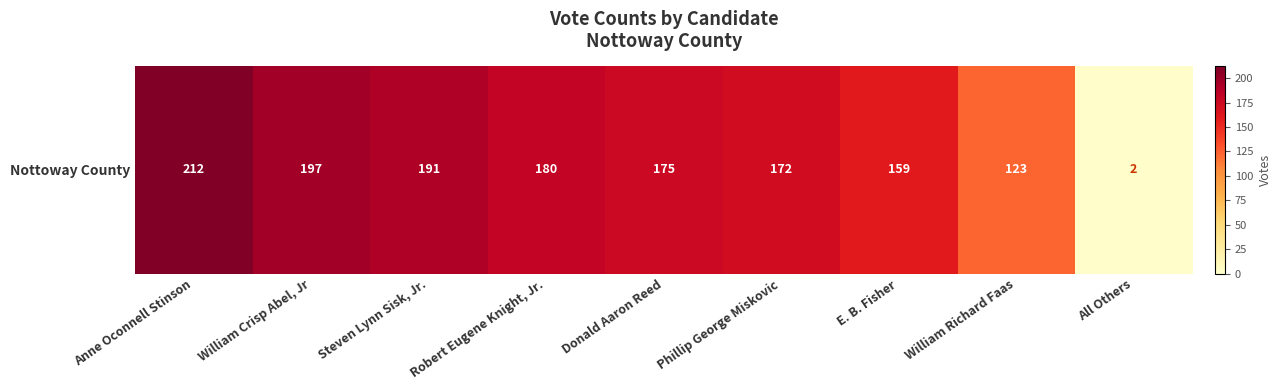

At which label is the value closest to 107?

William Richard Faas